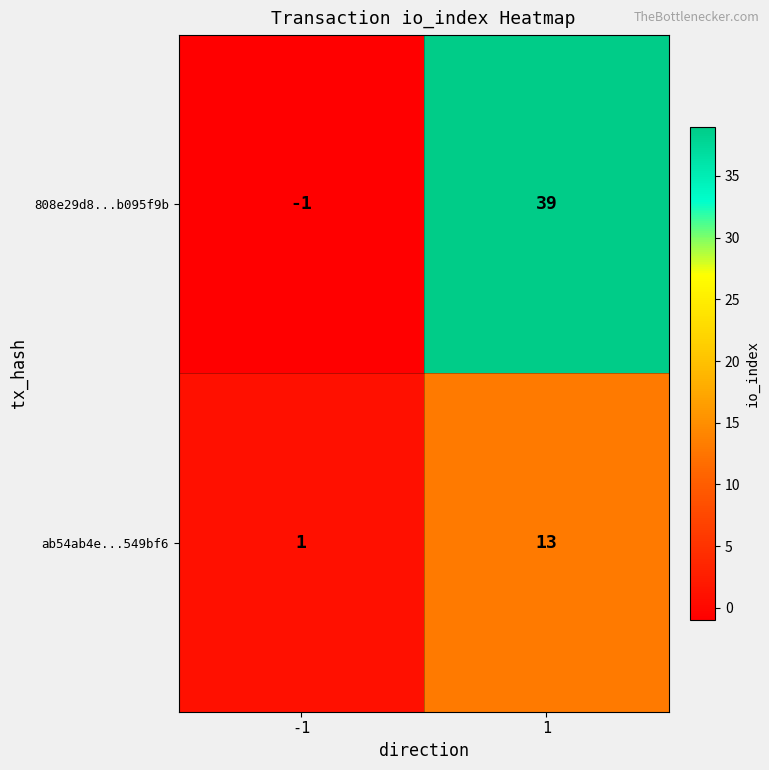

Reading right to left, transcribe all the data shown in this chart.

808e29d8...b095f9b: 39	-1
ab54ab4e...549bf6: 13	1